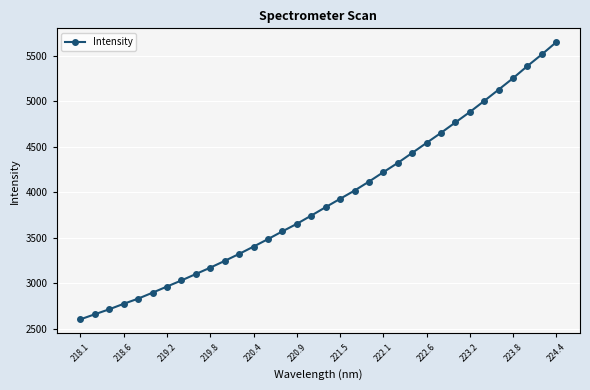

Reading right to left, extract all data points from this chart.

5649.2	5514.8	5387.5	5253.5	5128.2	5004.1	4882.2	4768.2	4653.6	4543.5	4433.1	4323.4	4221.7	4118.0	4019.7	3929.1	3837.8	3745.2	3654.6	3572.1	3487.1	3404.7	3324.4	3247.8	3173.6	3103.5	3033.1	2966.1	2898.8	2833.1	2776.6	2716.3	2661.6	2606.0